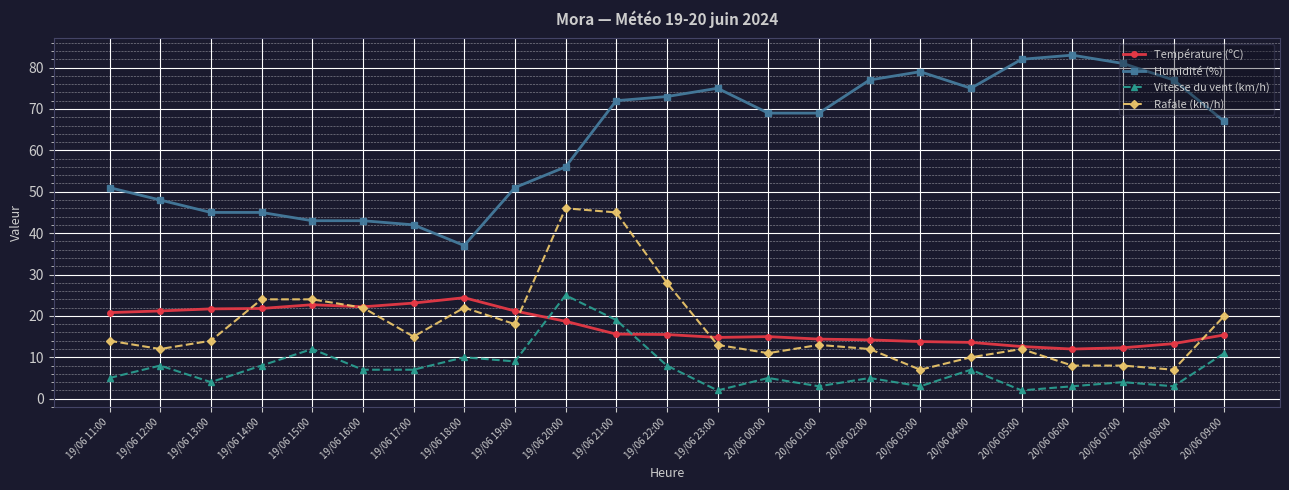

Which series has the largest total across all categories?

Humidité (%)